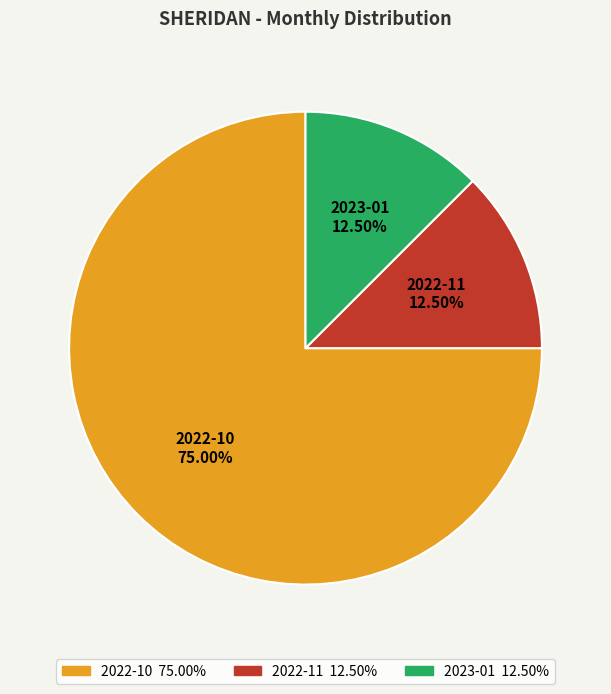

Which category has the biggest portion of the pie?

2022-10